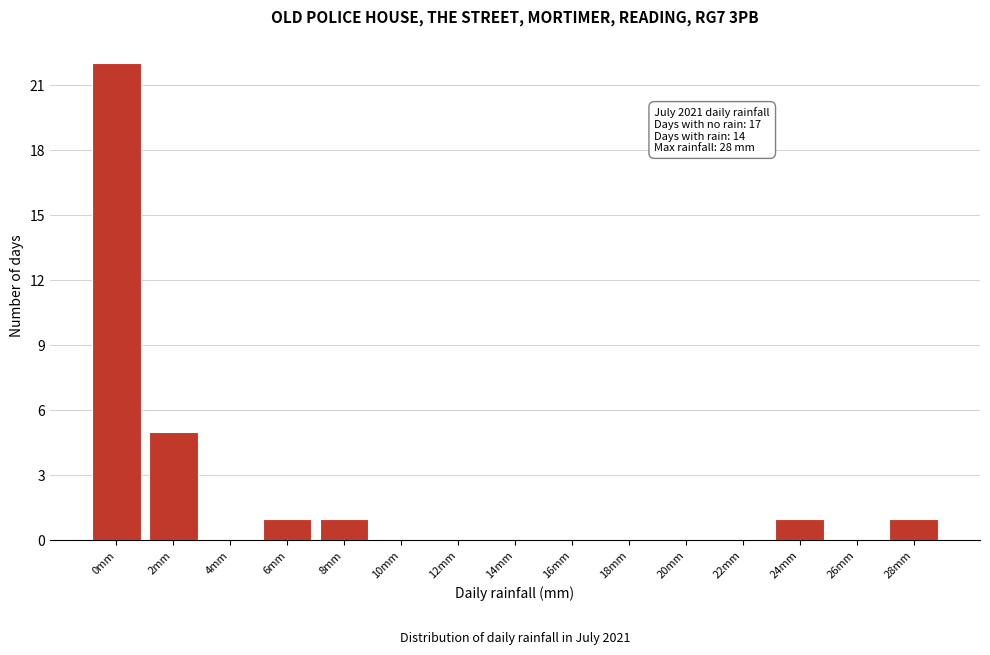

Reading left to right, what are all the values shown in this chart?

0mm=22	2mm=5	4mm=0	6mm=1	8mm=1	10mm=0	12mm=0	14mm=0	16mm=0	18mm=0	20mm=0	22mm=0	24mm=1	26mm=0	28mm=1